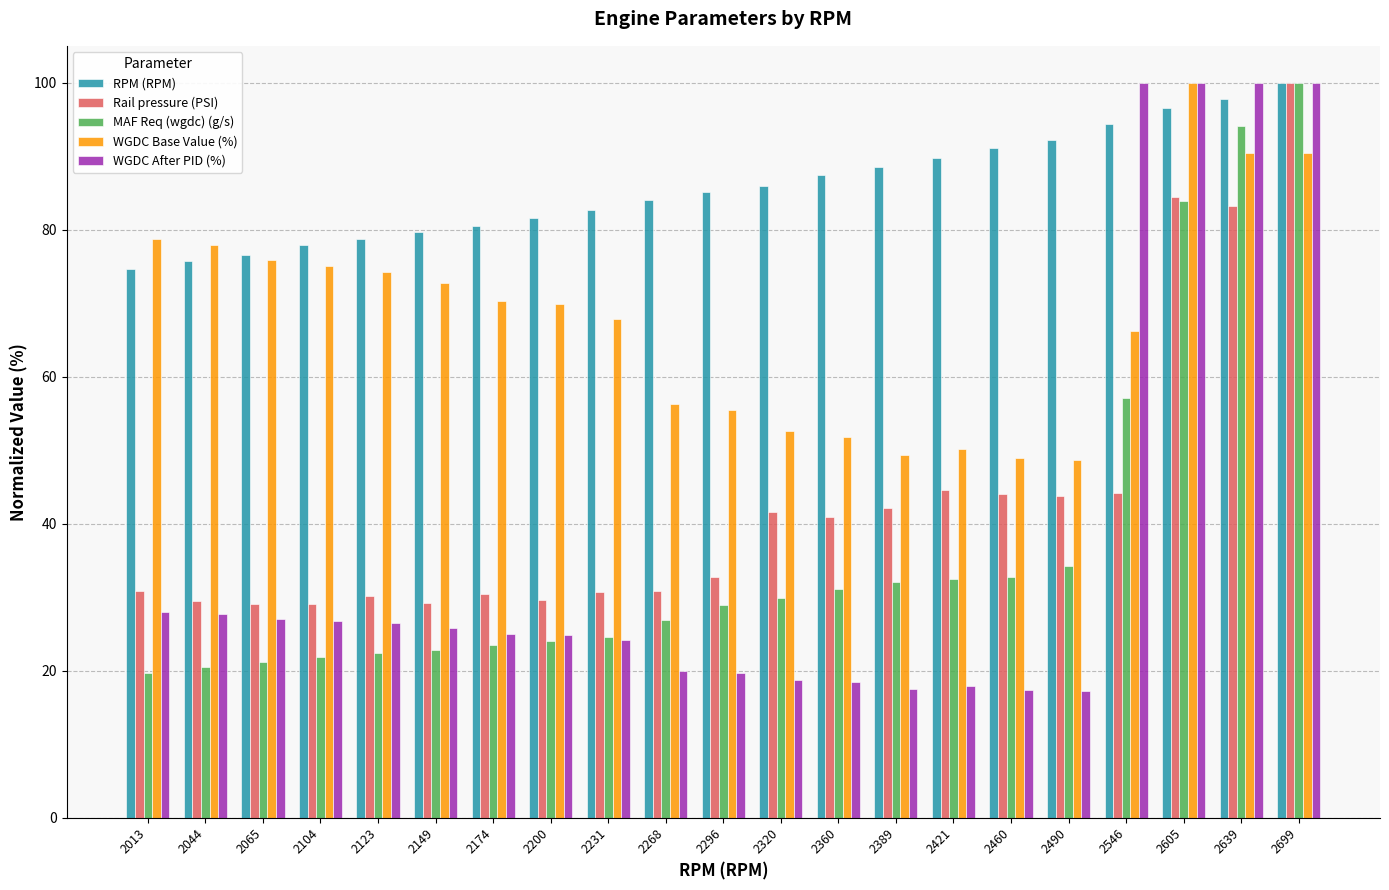

What is the difference between the maximum and second lowest values in the Rail pressure (PSI) series?

70.9